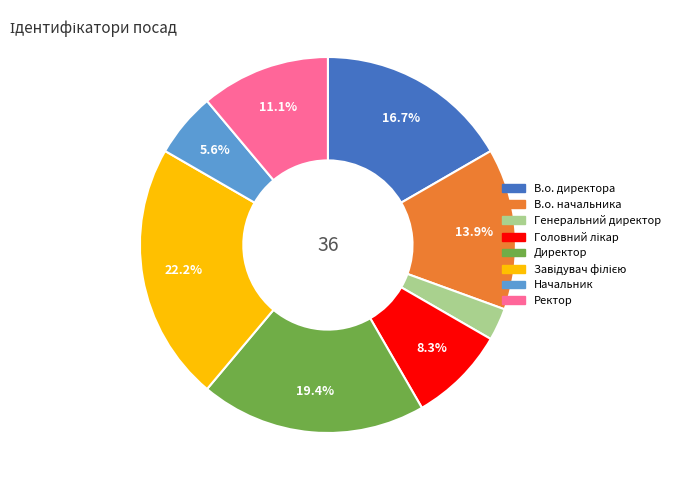

Is Начальник the majority of the pie?

No